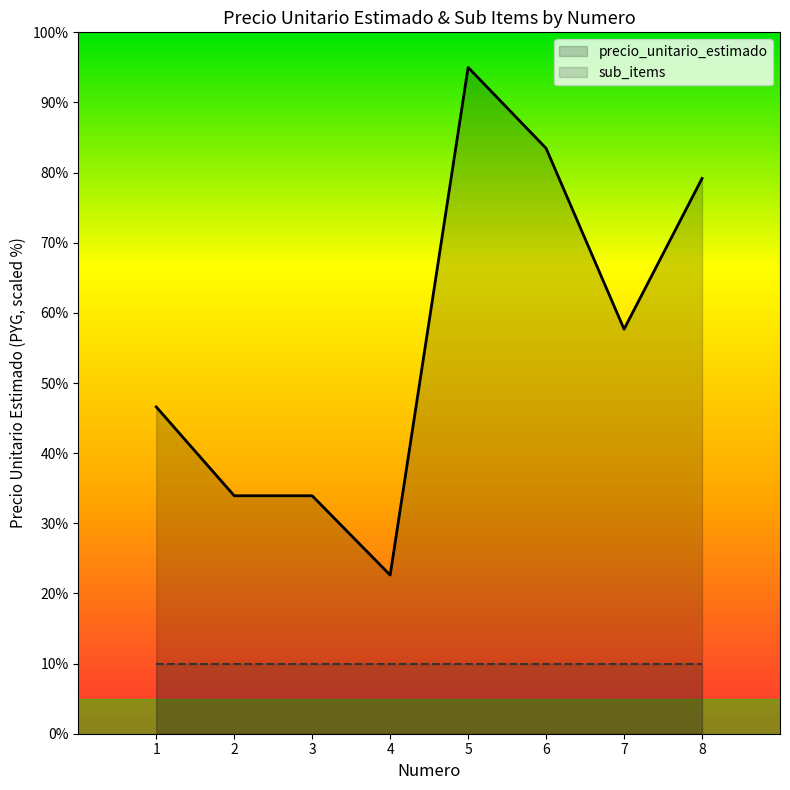

Rank the series by their maximum value, from highest to lowest.

precio_unitario_estimado, sub_items